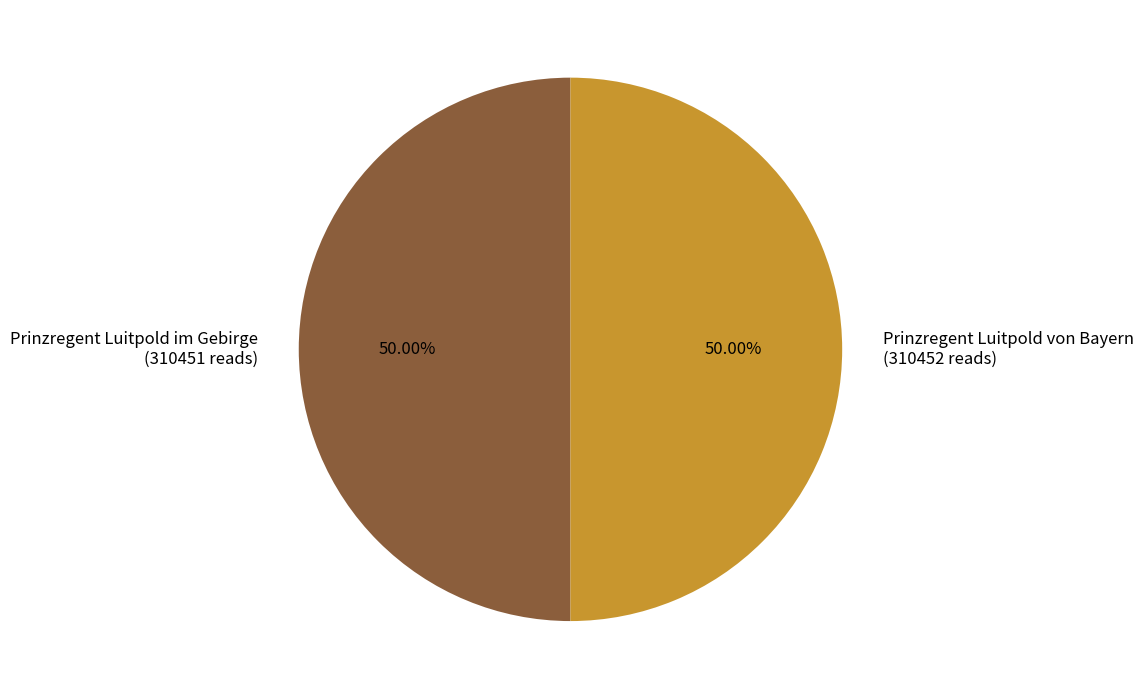

The Prinzregent Luitpold im Gebirge slice represents 39% of the pie. True or false?

False